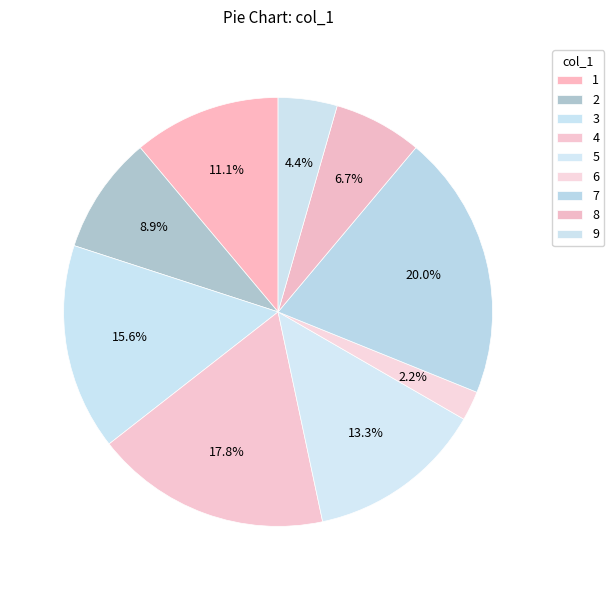

Is there a majority slice in this chart?

No